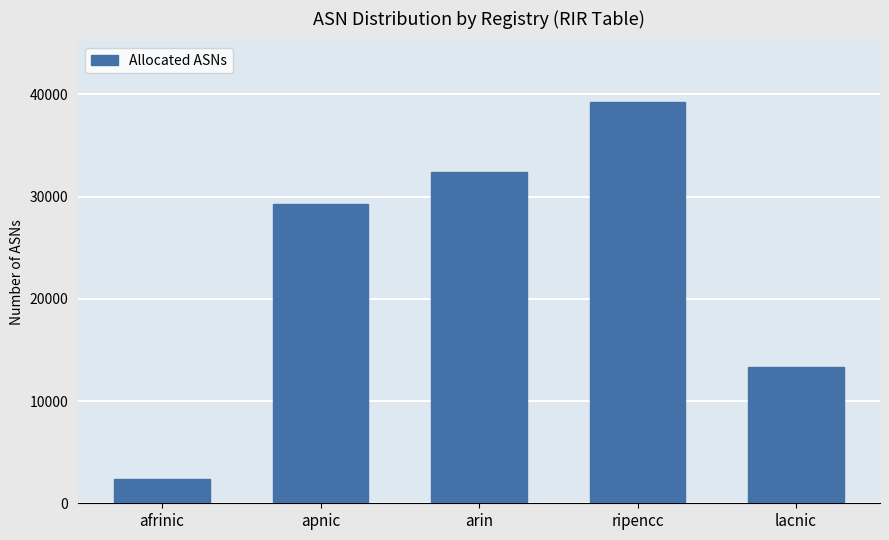

The chart shows a value of 18924 at lacnic. True or false?

False